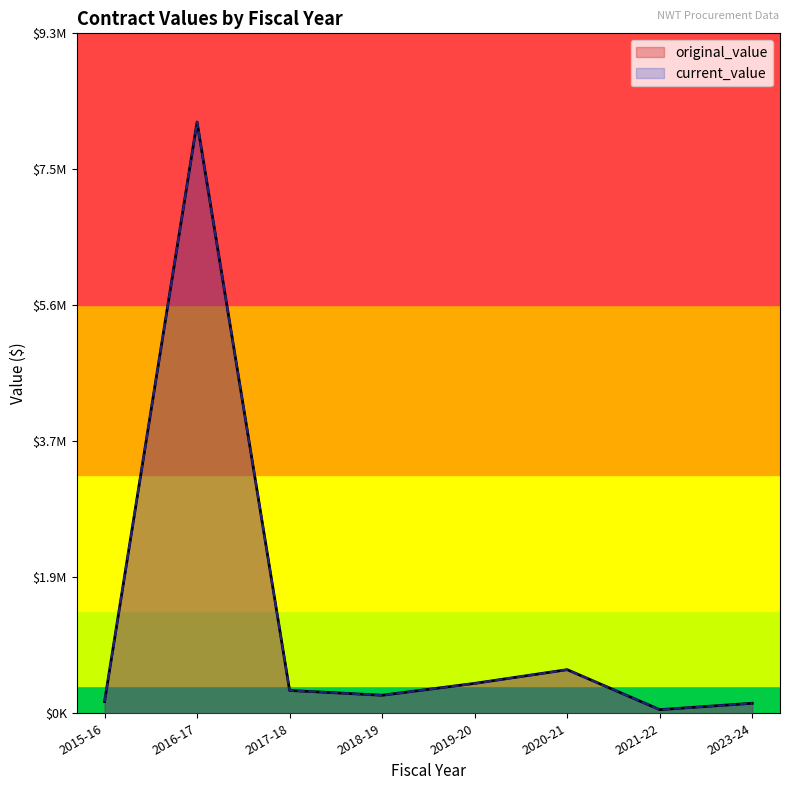

Does the chart display data point markers on the line(s)?

No